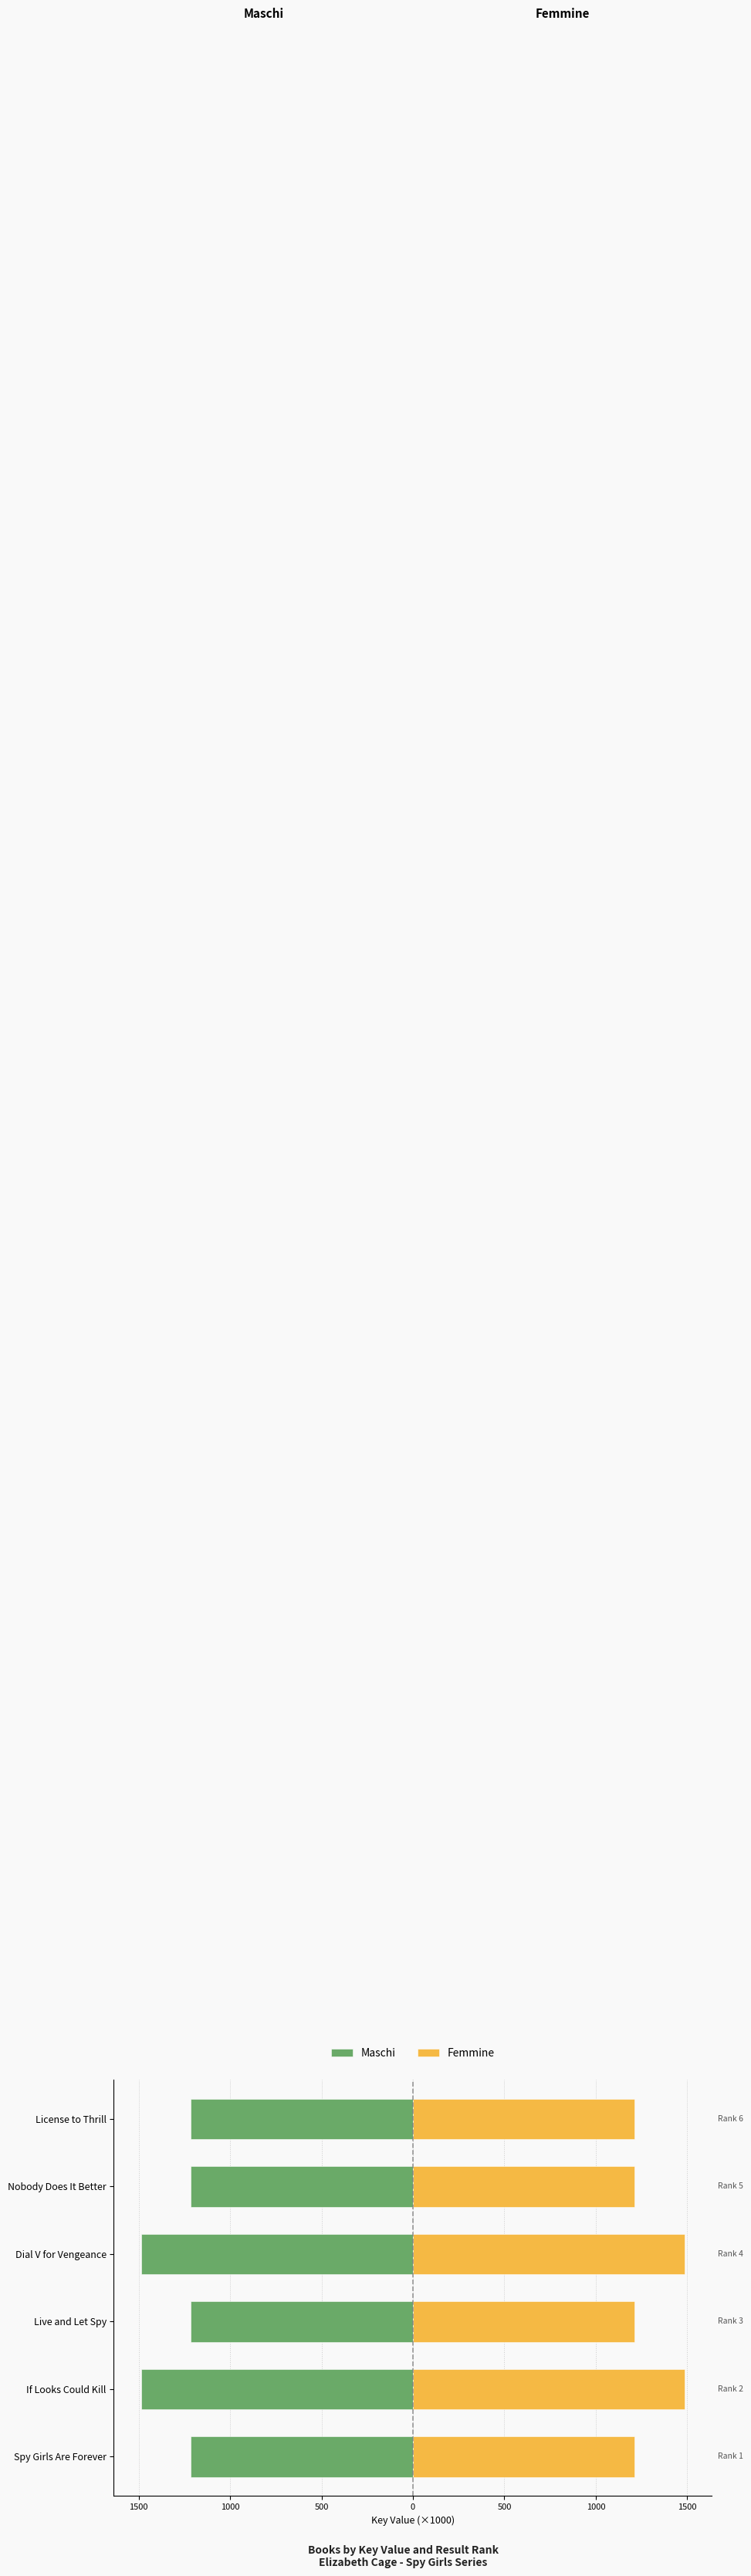

Reading left to right, what are all the values shown in this chart?

Maschi: -1213.5	-1486.8	-1213.5	-1486.8	-1213.5	-1213.5
Femmine: 1213.5	1486.8	1213.5	1486.8	1213.5	1213.5